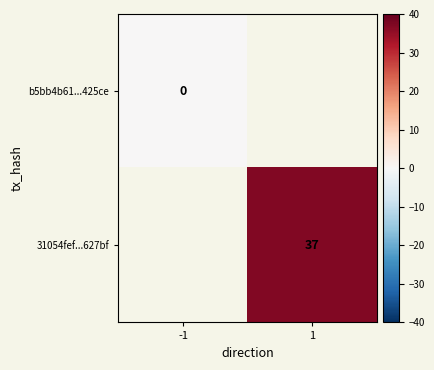

What is the maximum value shown in the chart?

37.0